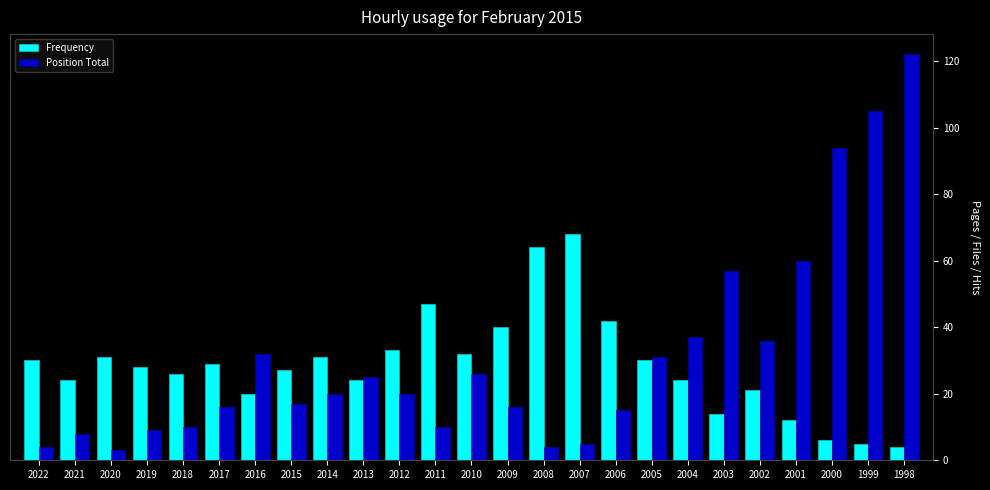

What is the value of the Position Total bar at the 20th from the left?

57